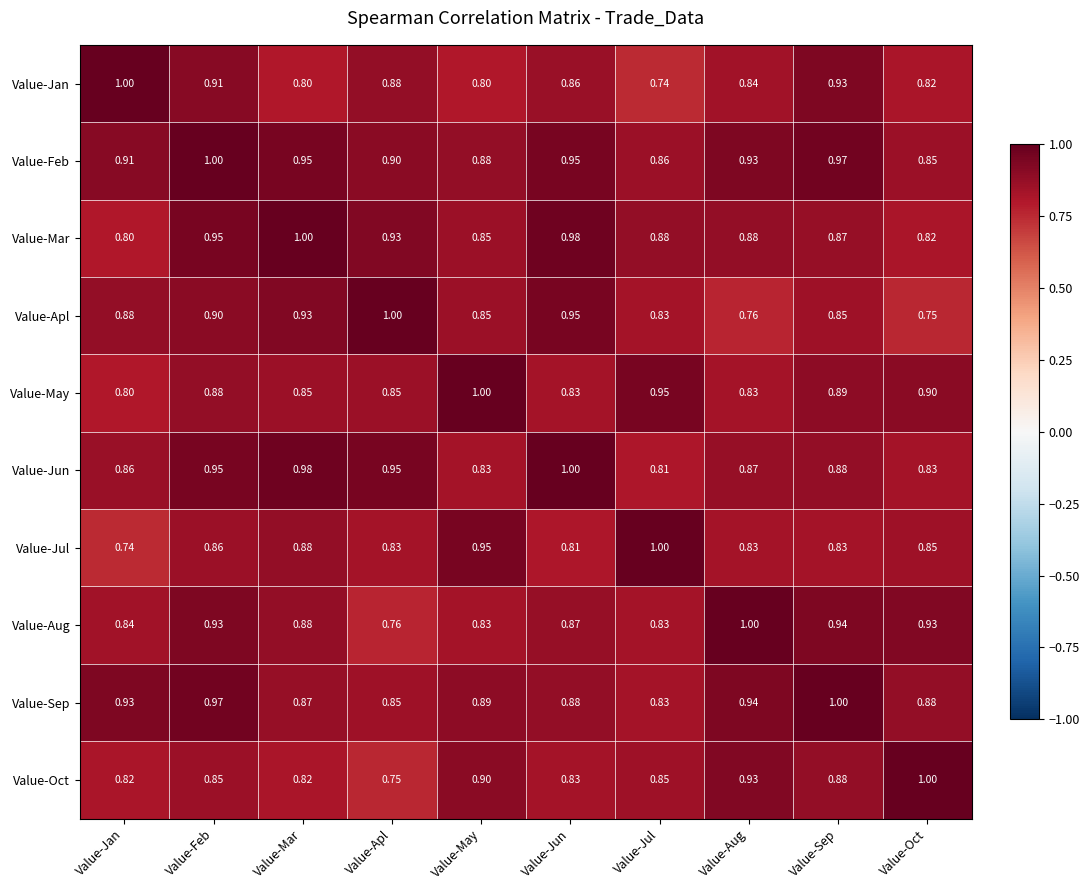

What is the total value across all series at Value-Apl?

8.7